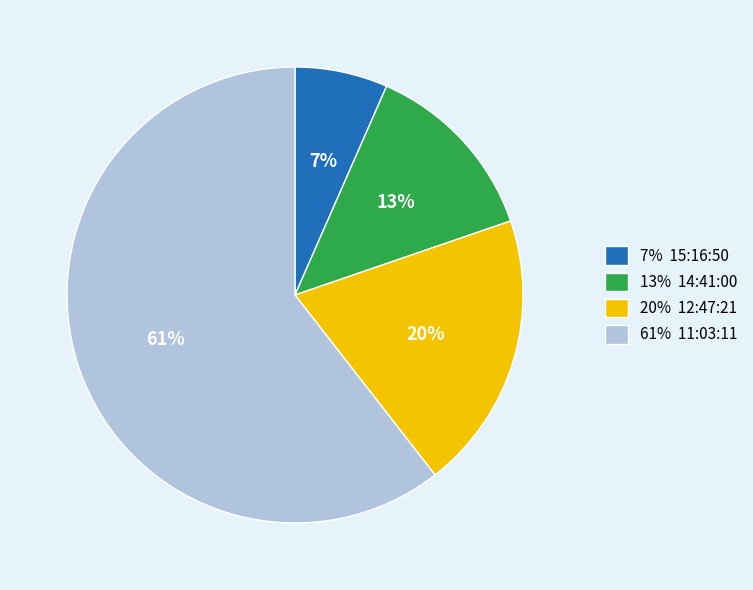

How many segments does this pie chart have?

4